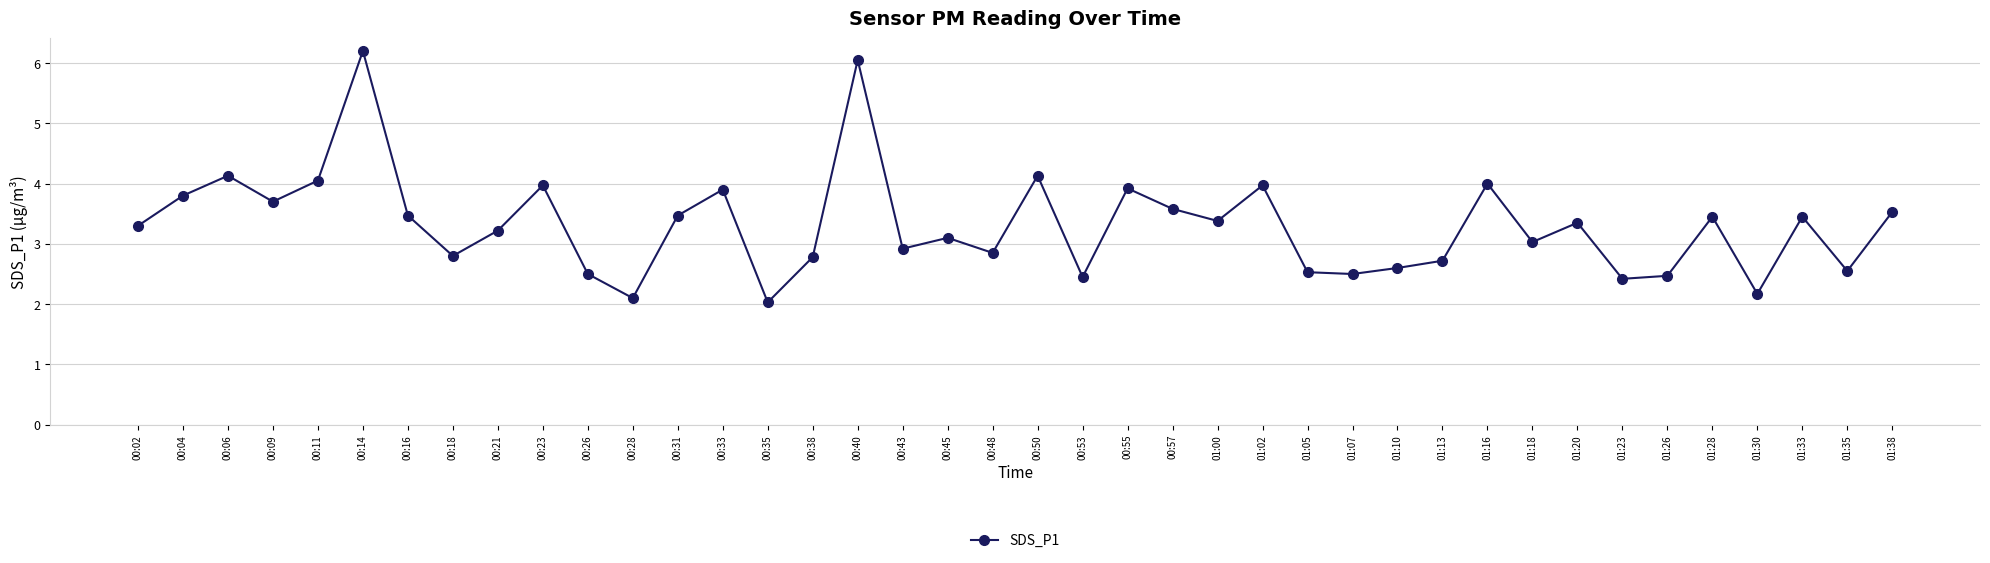

Which label corresponds to the largest value in the chart?

00:14